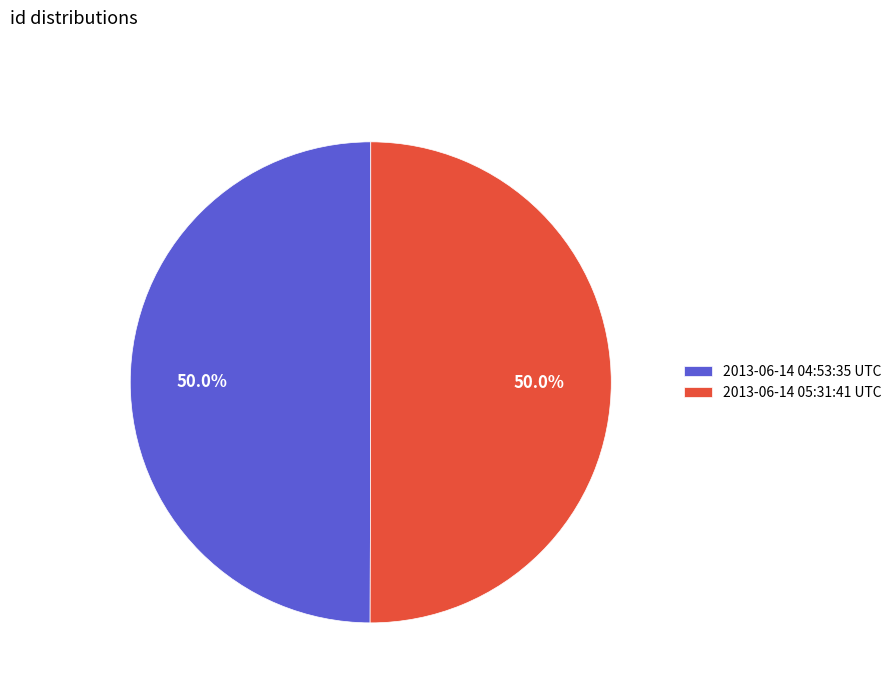

The 2013-06-14 04:53:35 UTC slice represents 50% of the pie. True or false?

True